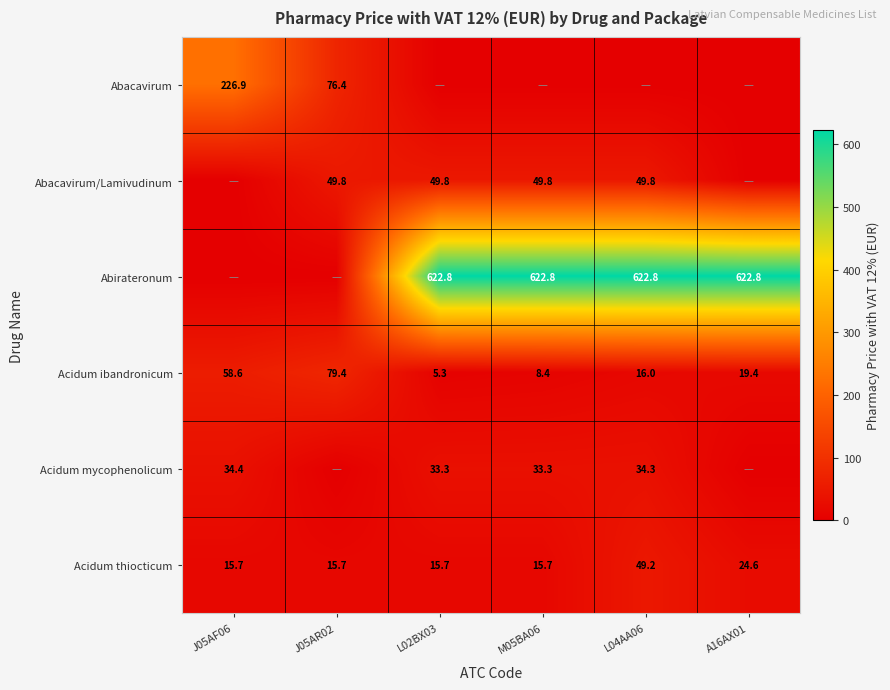

How many data points does each series have?

6